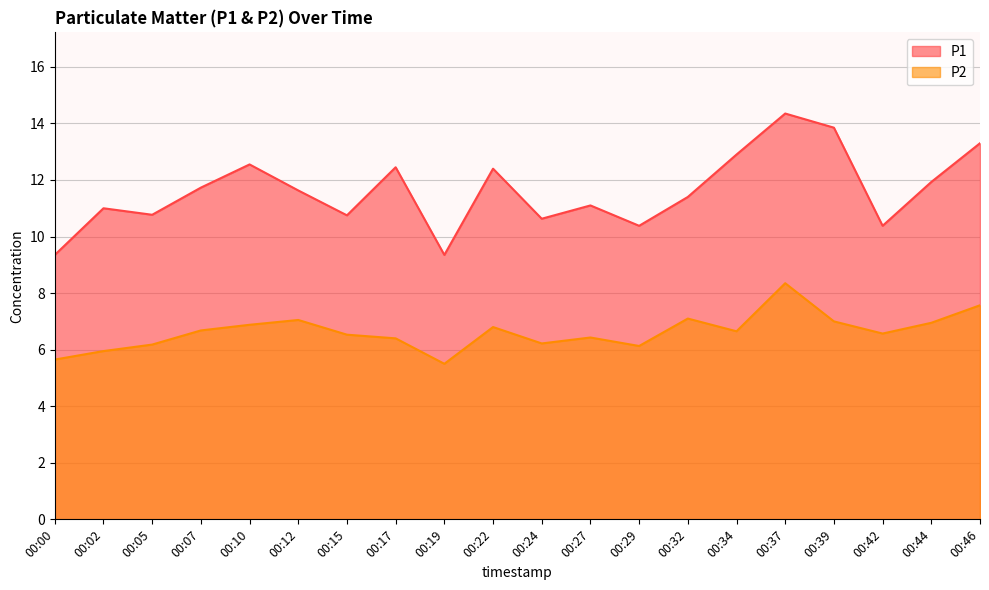

Which category has the highest value across all series?

00:37